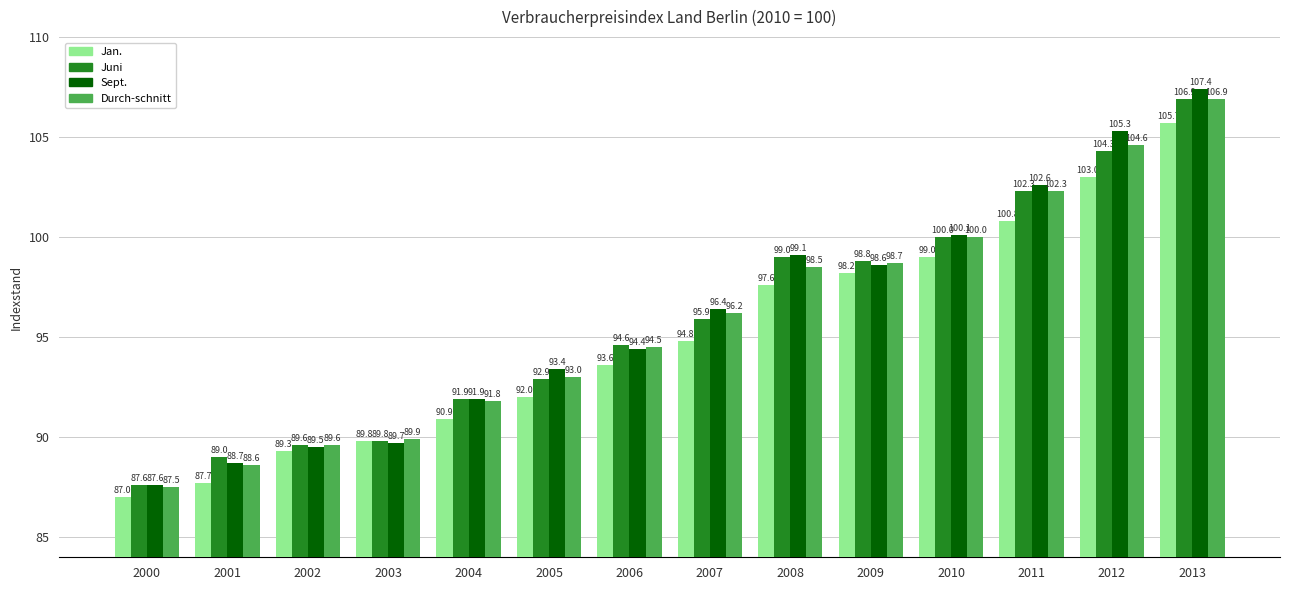

How many values in the Sept. series are below 96?

7